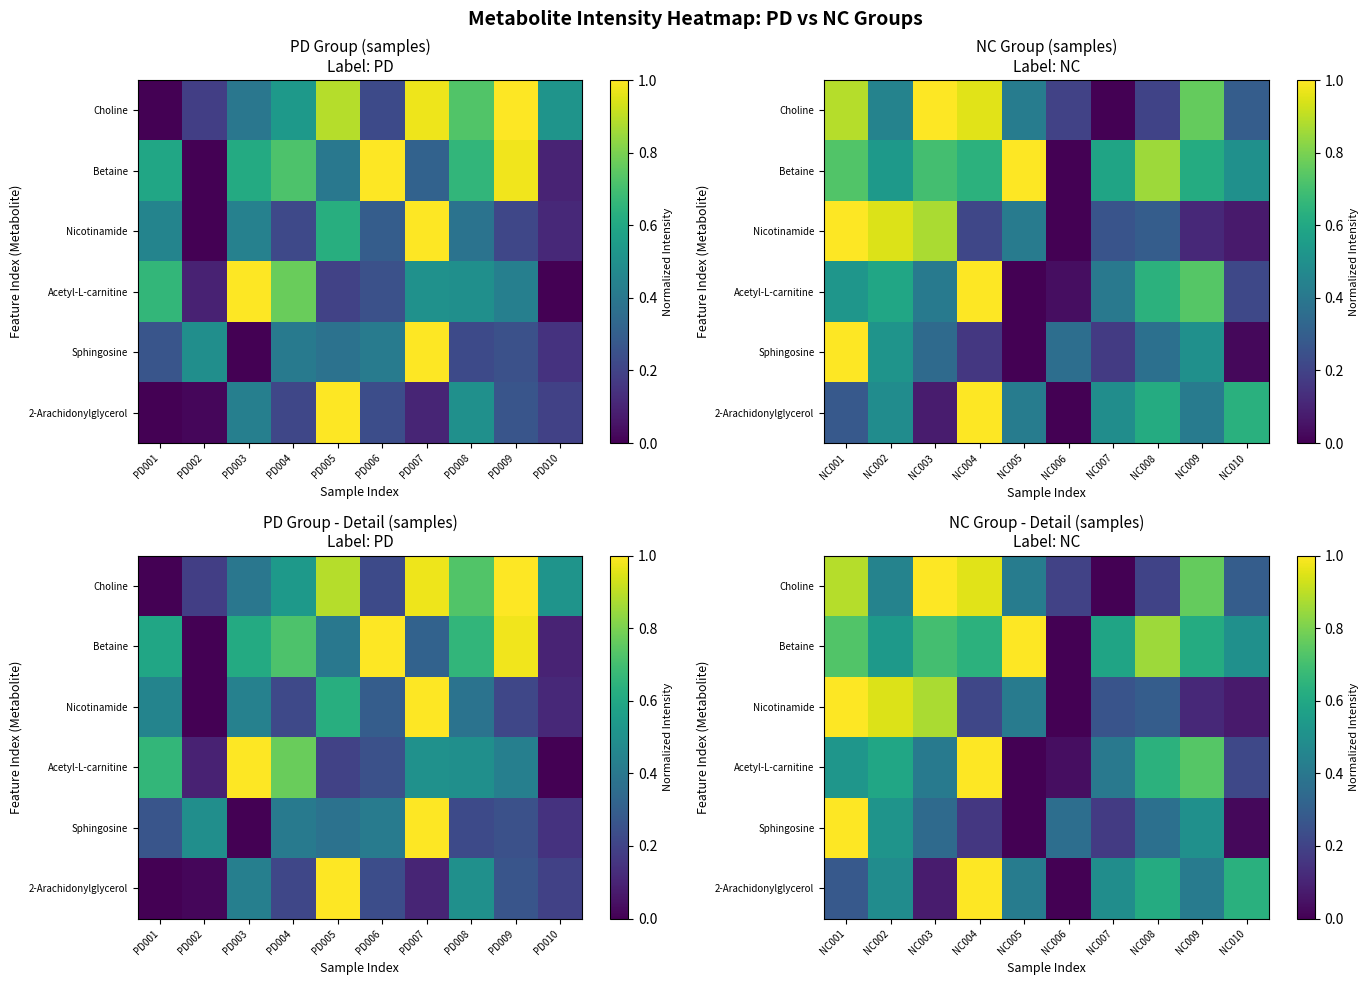

The value of Sphingosine at NC008 is 0.5. True or false?

False